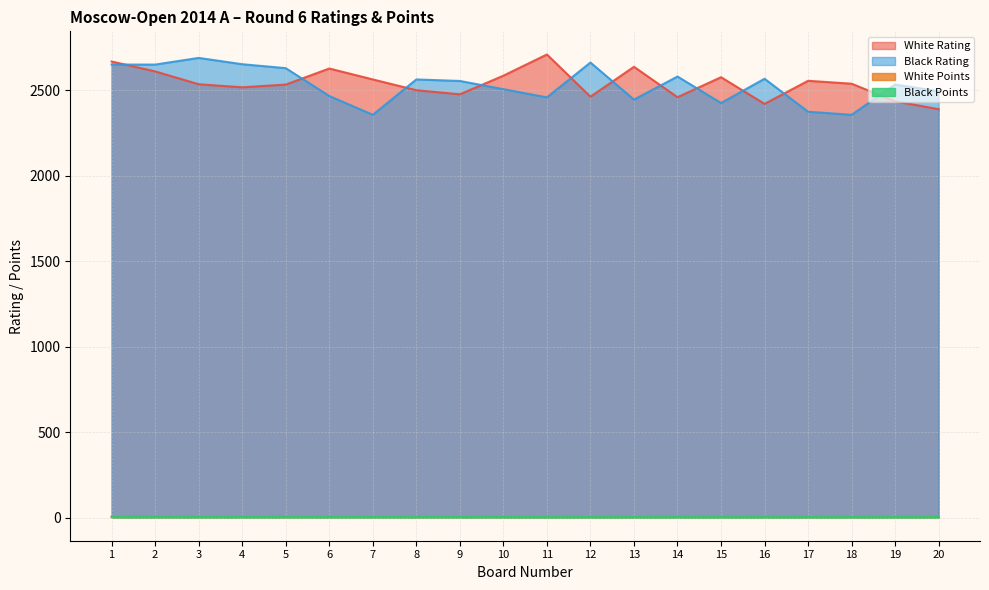

What are all the series names shown in the legend?

White Rating, Black Rating, White Points, Black Points